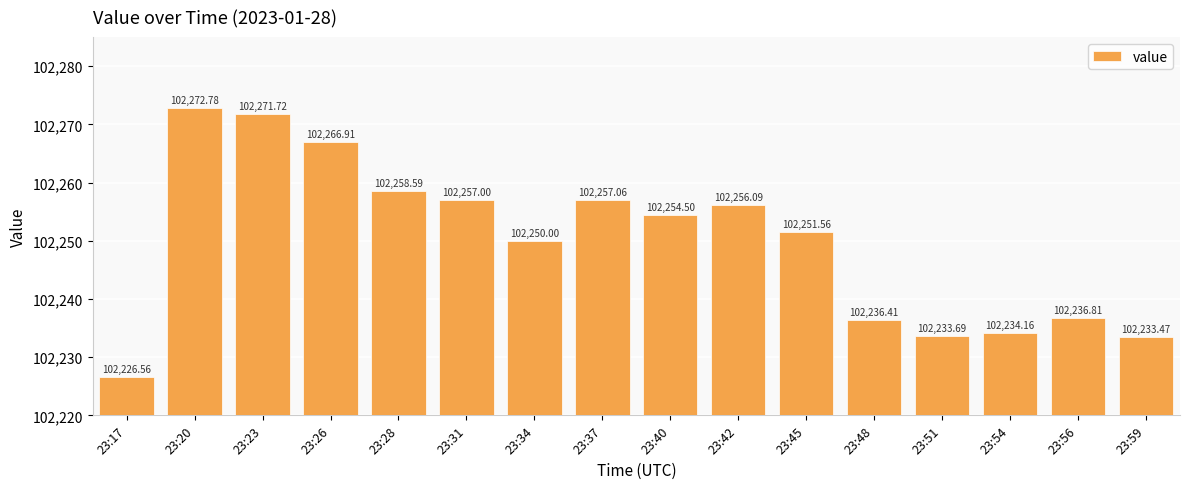

Where is the data nearest to the value 102249?

23:34